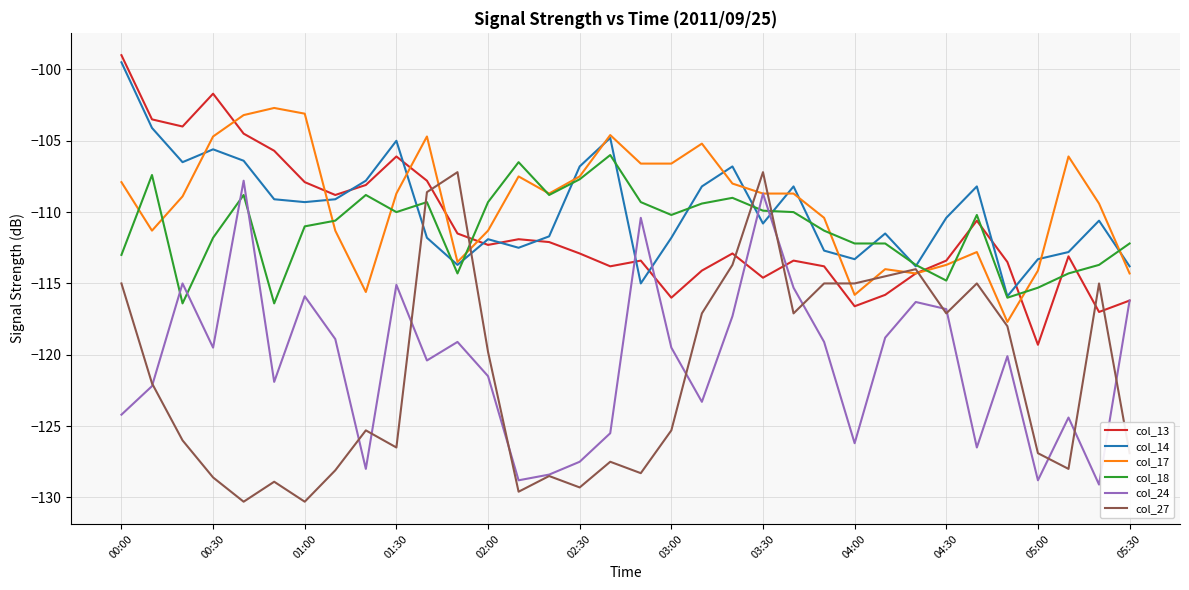

What is the average value of the col_14 series?

-109.8